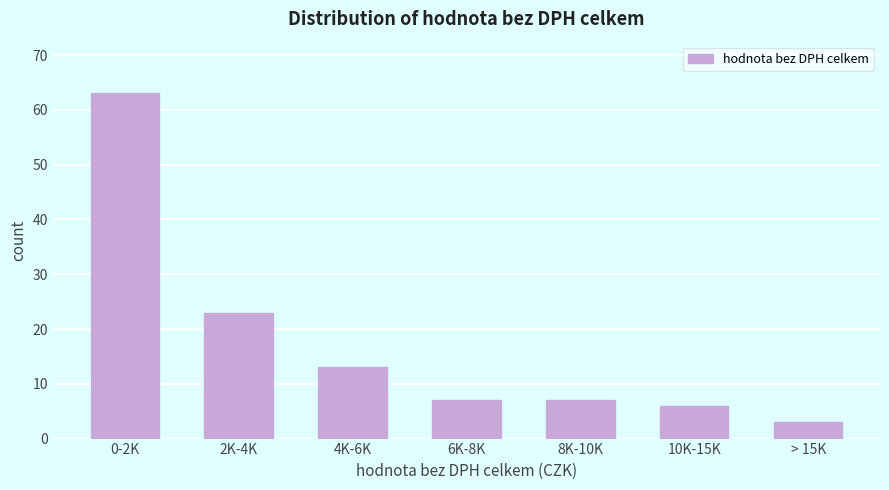

Reading right to left, list all the values displayed in this chart.

3	6	7	7	13	23	63